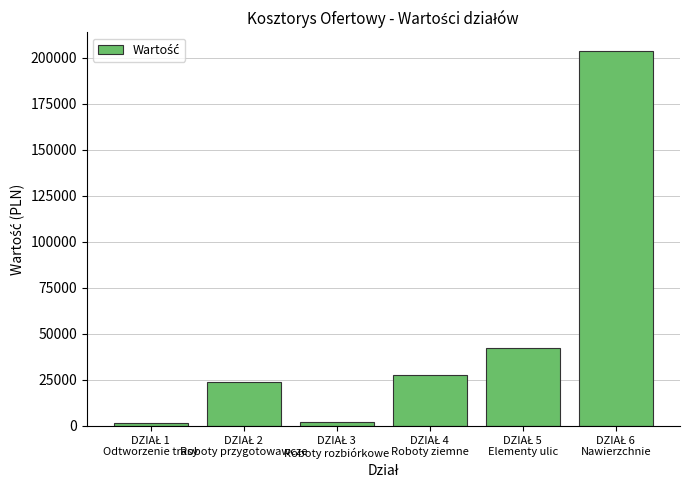

How many bars are there in total?

6